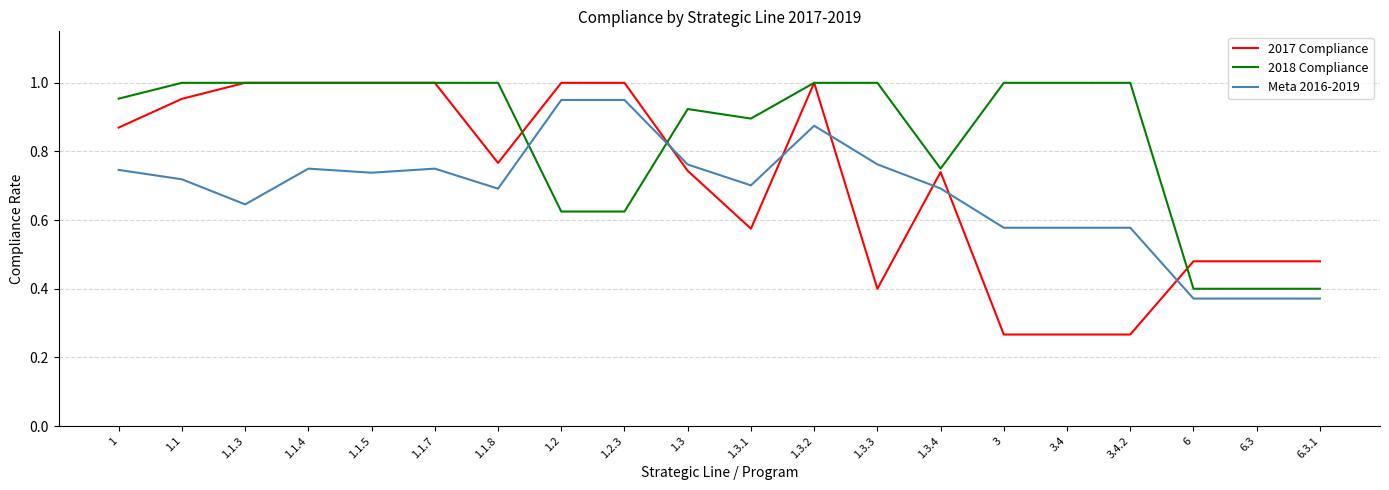

What position from the right is 1.2.3?

12